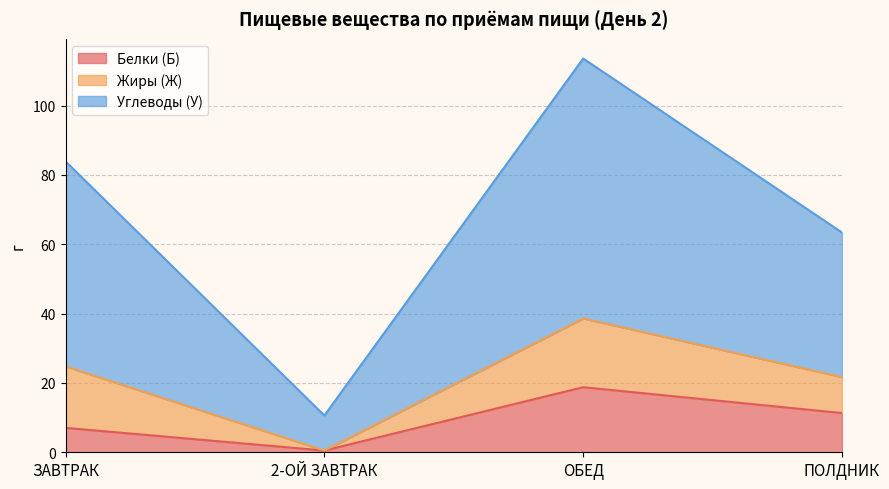

How many series are shown in this chart?

3